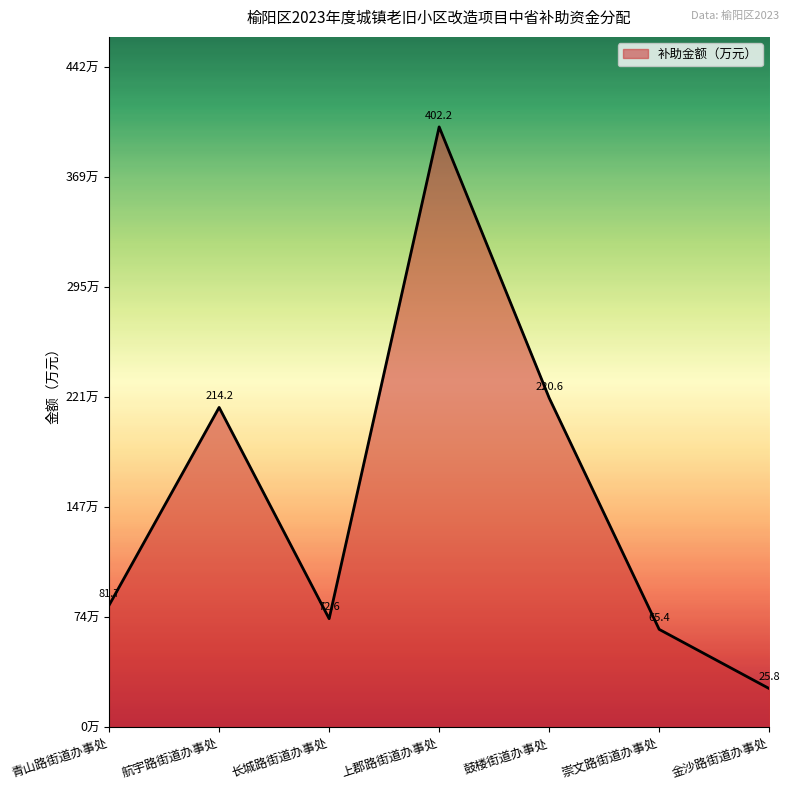

What is the average value?

154.6